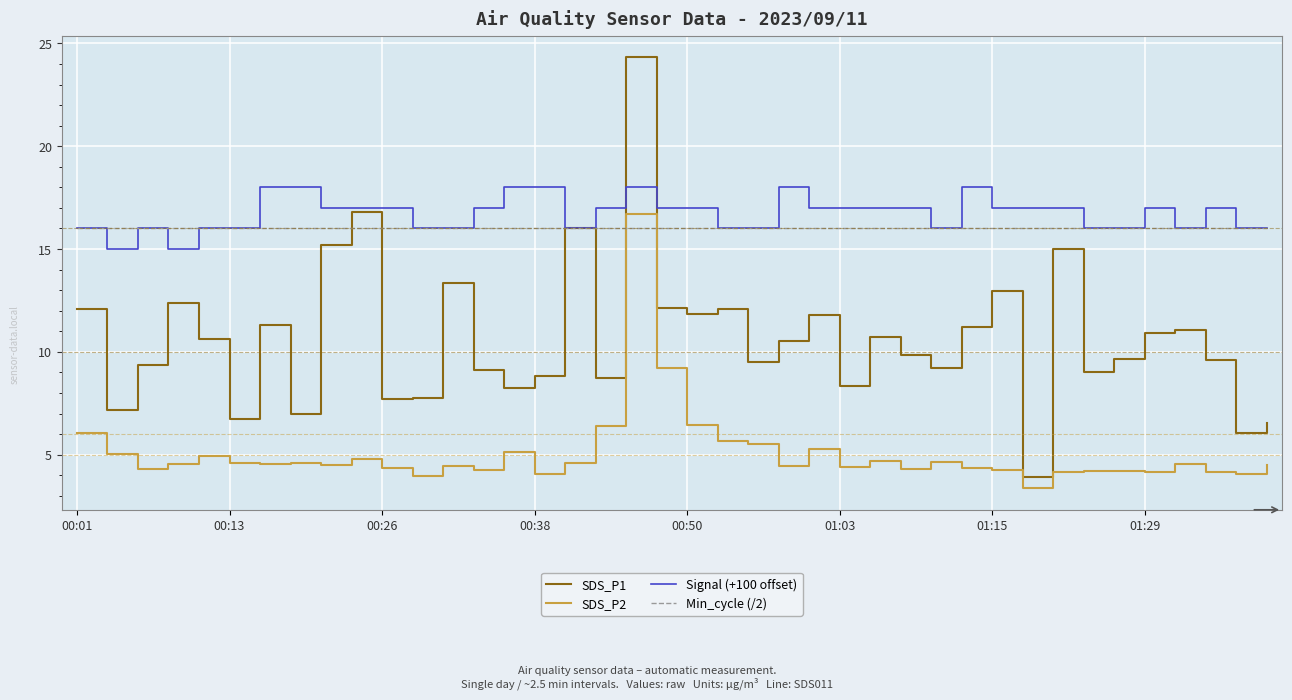

Which series has the largest range (max minus min)?

SDS_P1